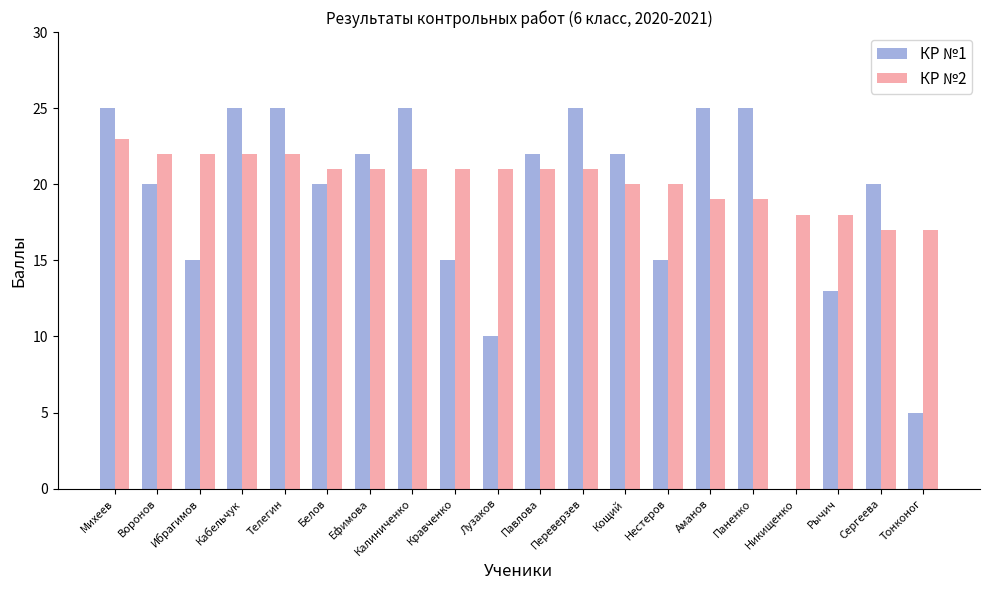

Reading left to right, extract all data points from this chart.

КР №1: 25	20	15	25	25	20	22	25	15	10	22	25	22	15	25	25	0	13	20	5
КР №2: 23	22	22	22	22	21	21	21	21	21	21	21	20	20	19	19	18	18	17	17